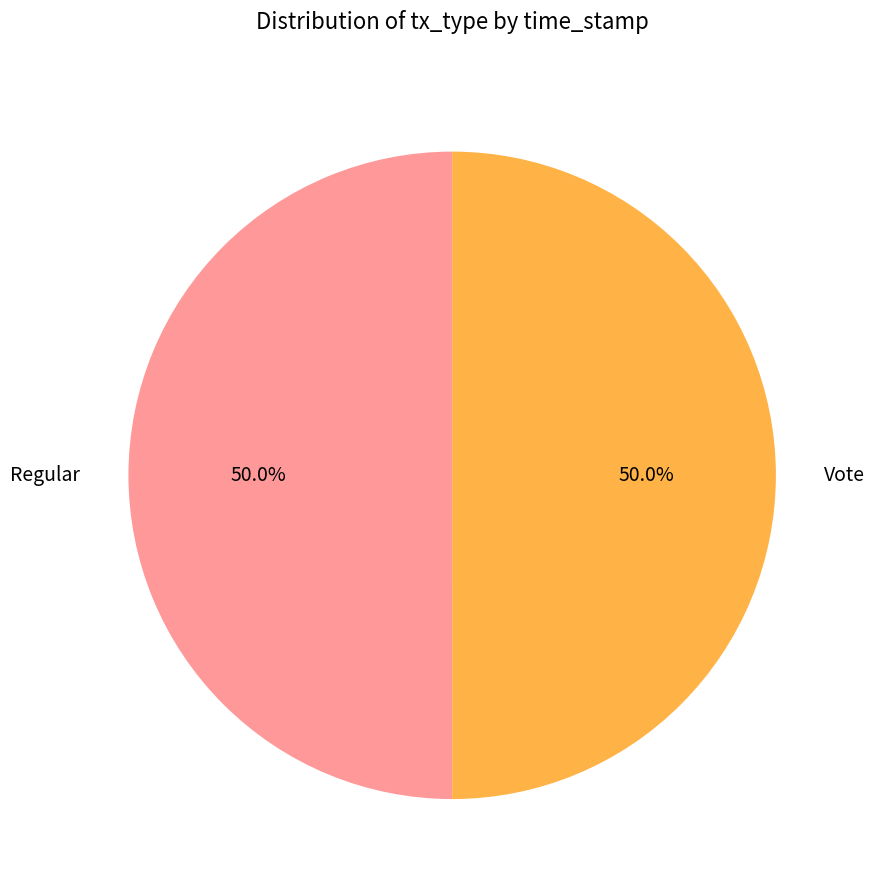

What is the ratio of the value at Vote to the value at Regular?

1.0